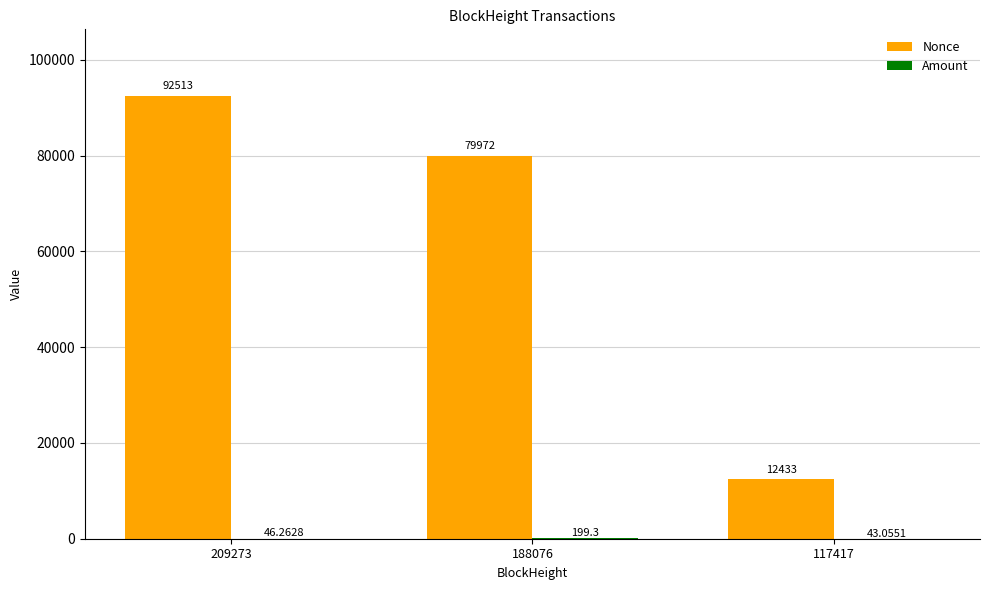

What is the greatest value displayed?

92513.0